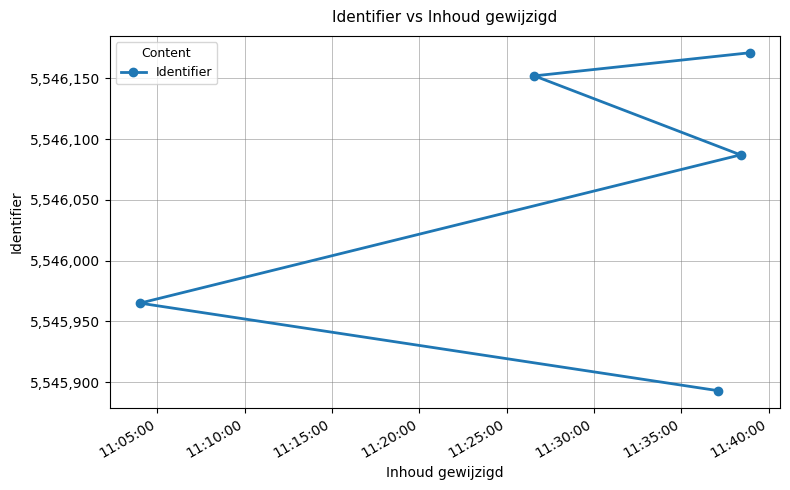

What is the average value?

5546054